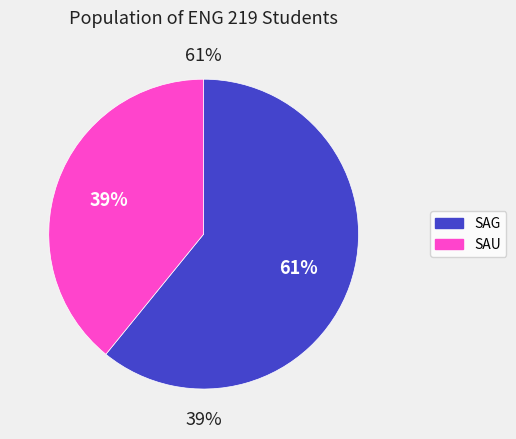

To the nearest percent, what is the average slice percentage?

50%